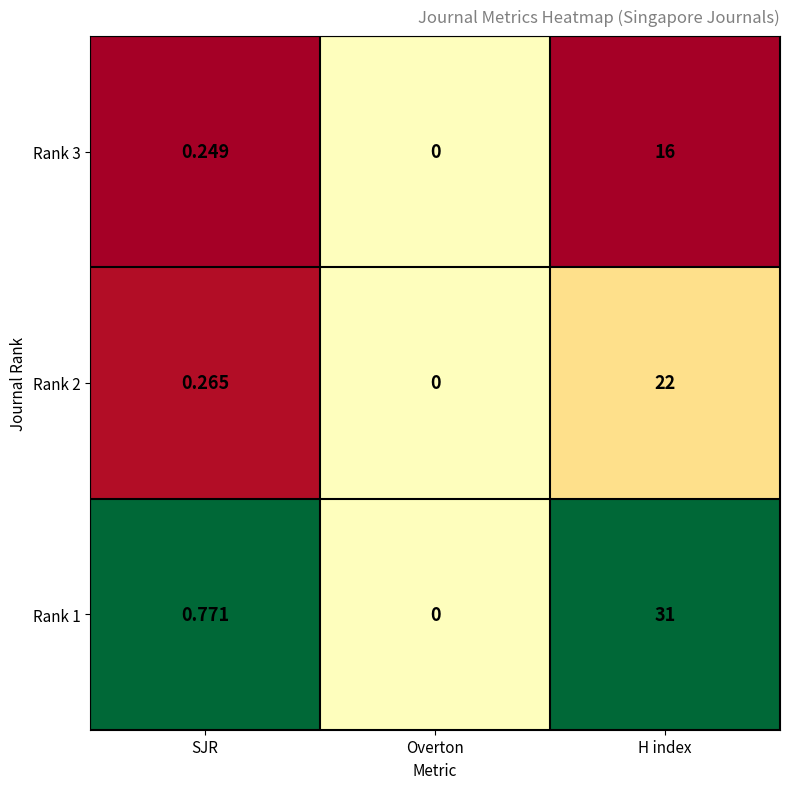

Is the value of Rank 3 at Overton greater than the value of Rank 2 at SJR?

No